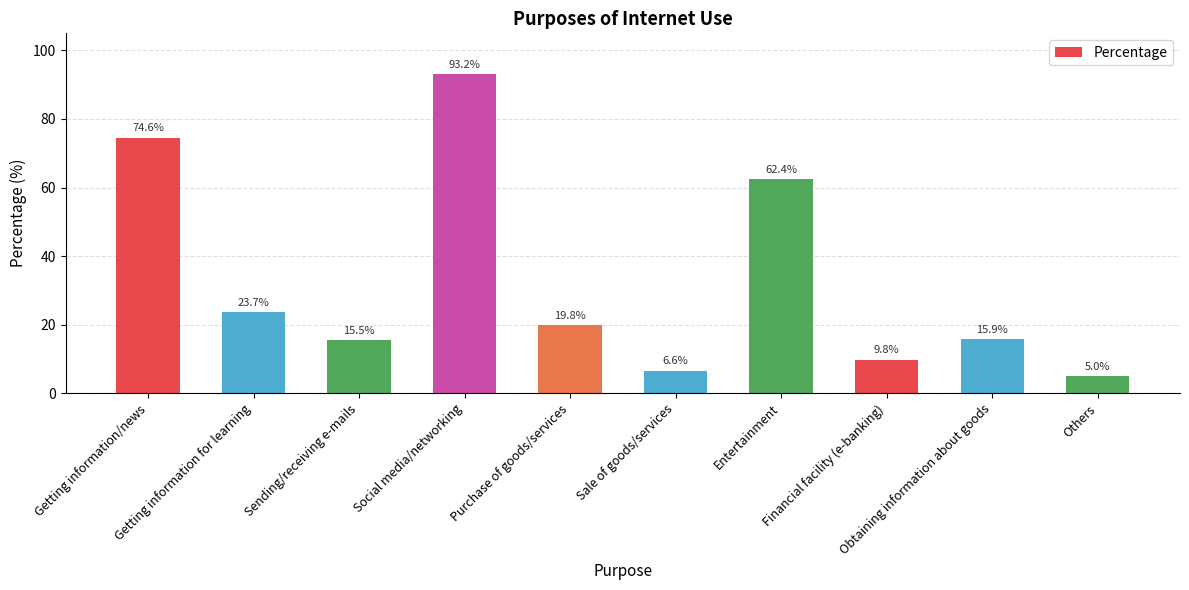

What is the label of the 7th bar from the left?

Entertainment